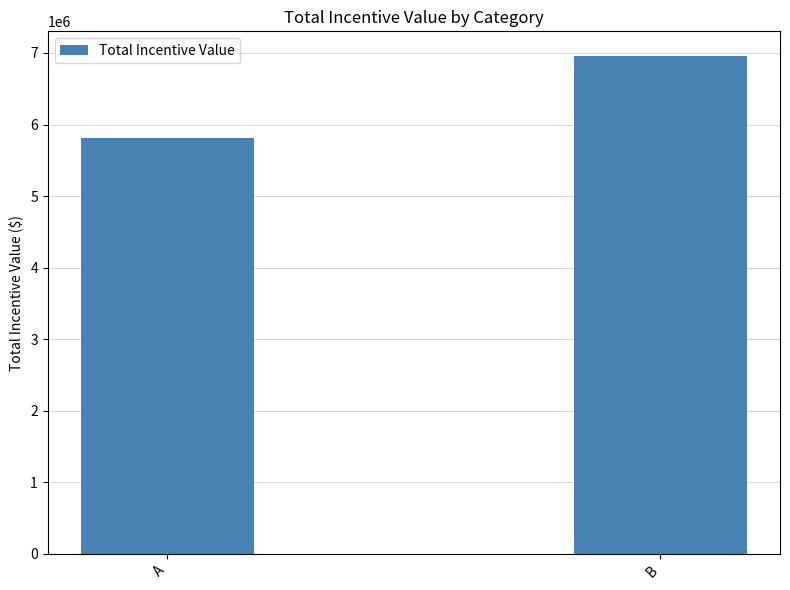

What is the difference between the maximum and minimum values?

1145901.5